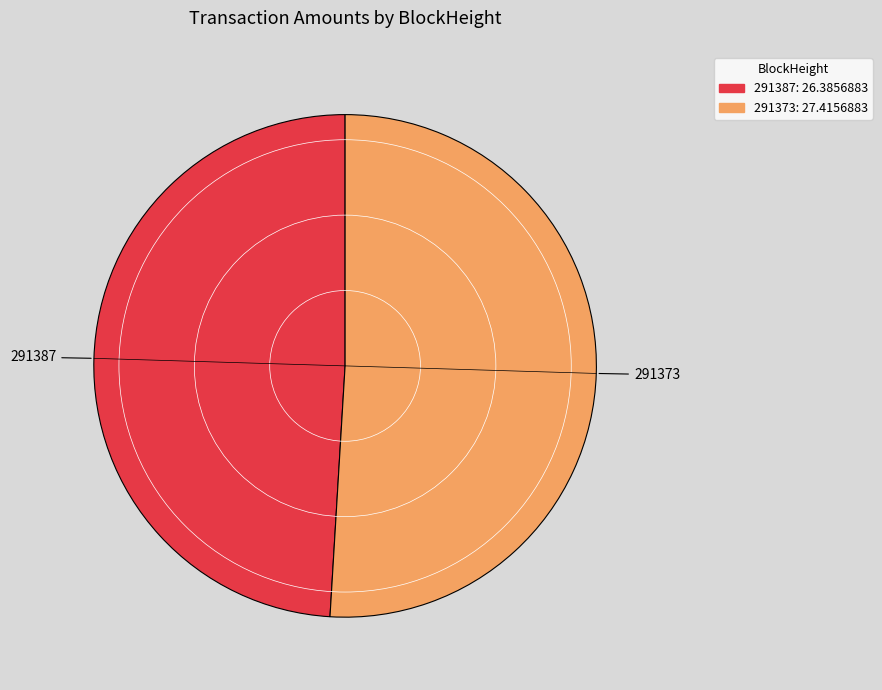

Does 291373 account for over 50% of the chart?

Yes